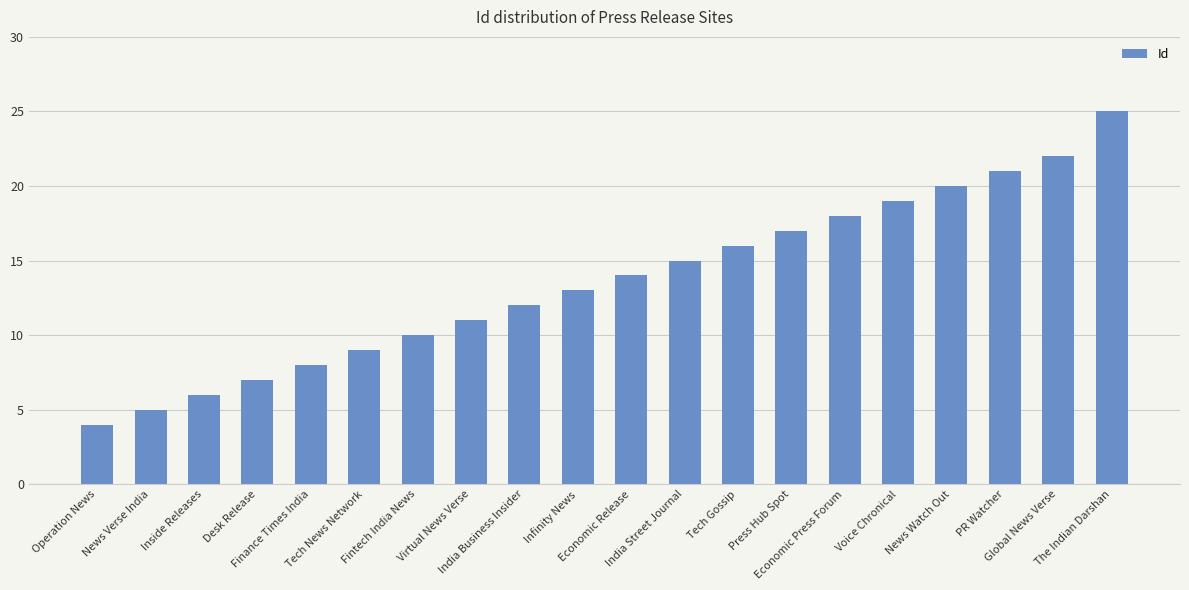

Which category has the highest value across all series?

The Indian Darshan